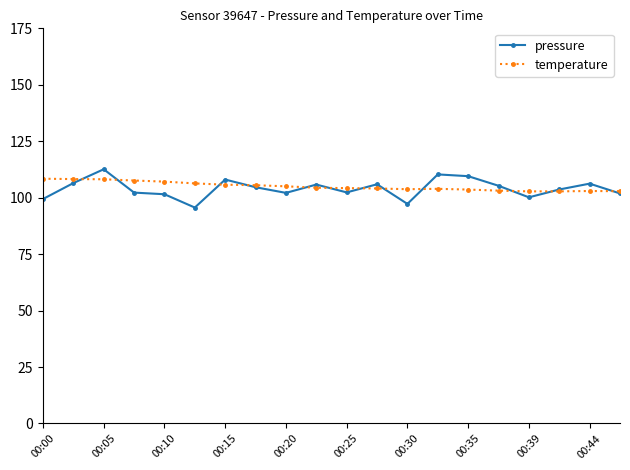

True or false: temperature has more than 0 interior local peaks.

True